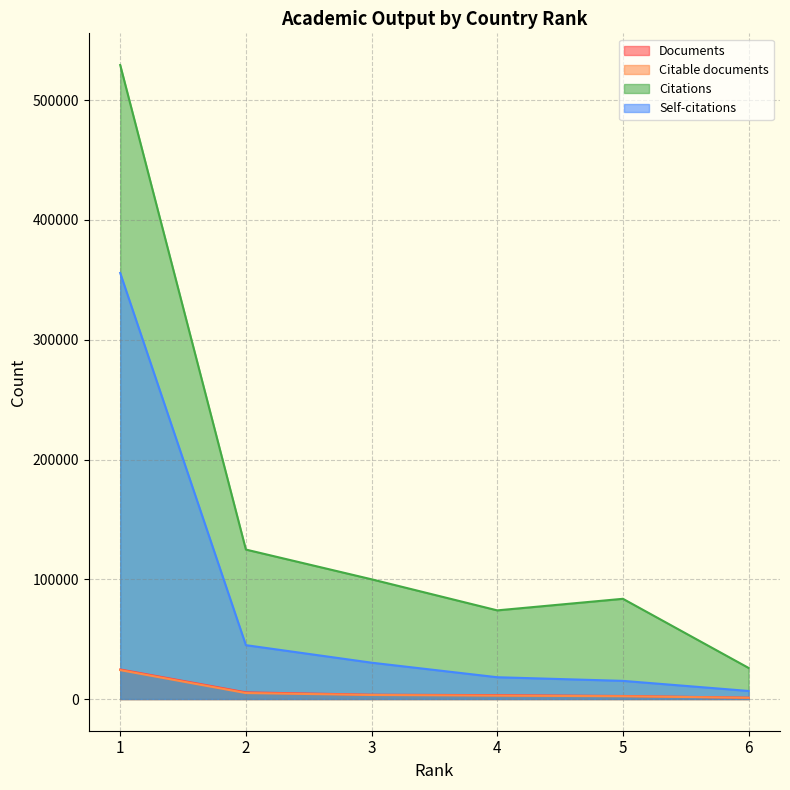

True or false: Documents has a value of 1866 at 3.

False